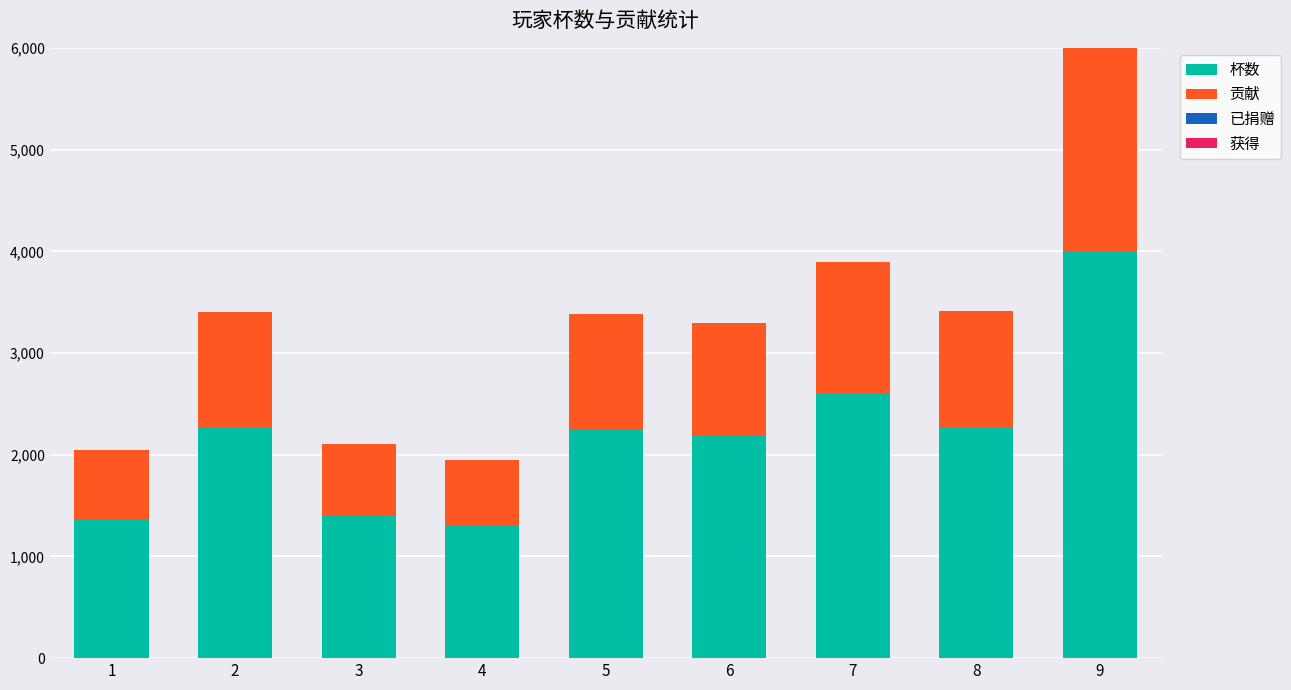

At which label does 杯数 reach its minimum?

4